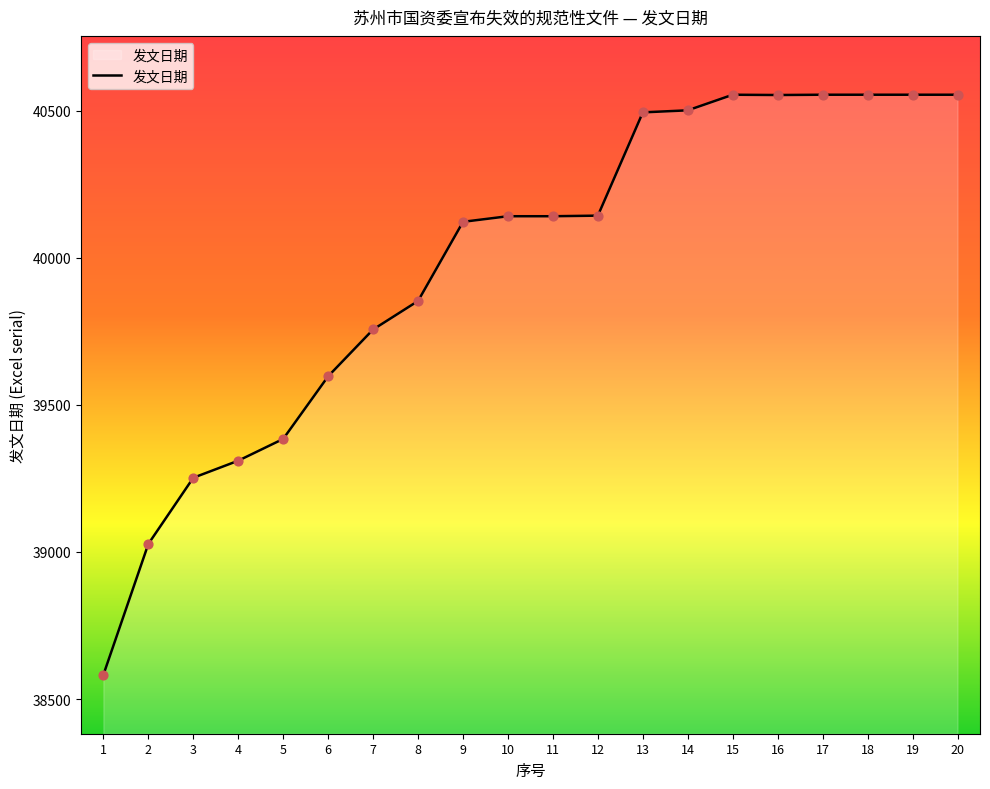

Between 8 and 11, which is larger?

11